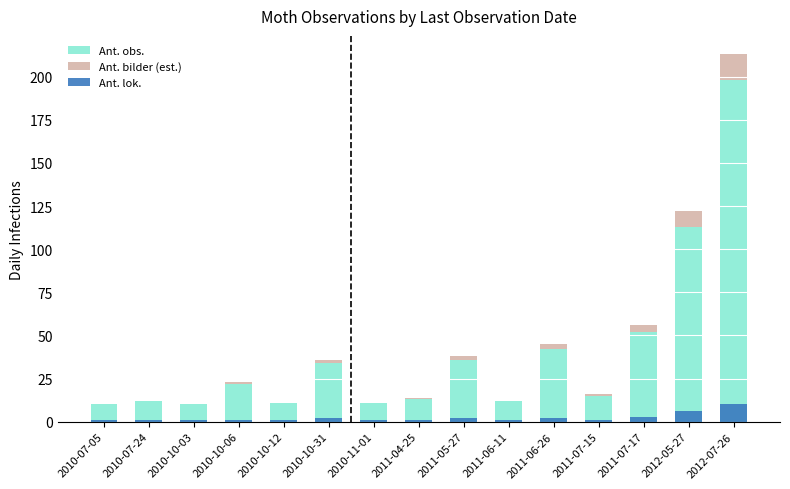

At 2010-07-24, list the series in order from largest to smallest.

Ant. obs., Ant. lok., Ant. bilder (est.)